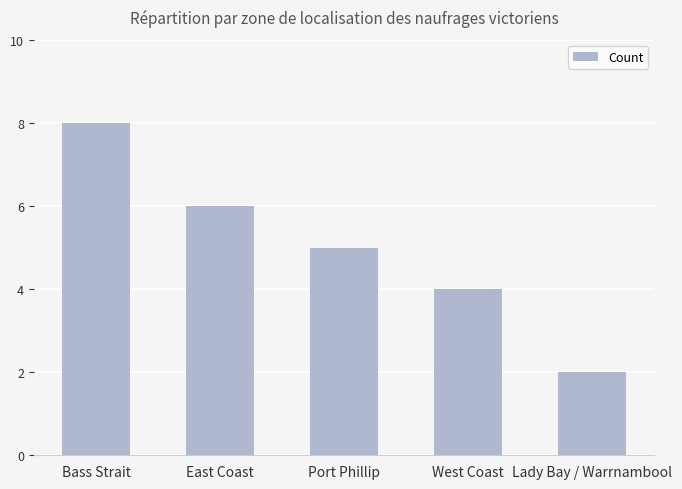

What position from the right is Bass Strait?

5